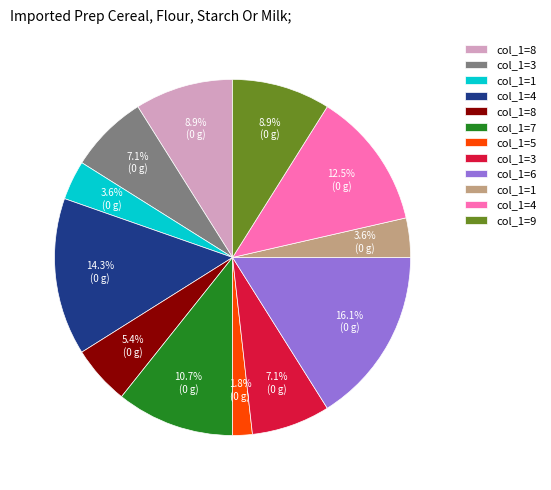

Is there a majority slice in this chart?

No